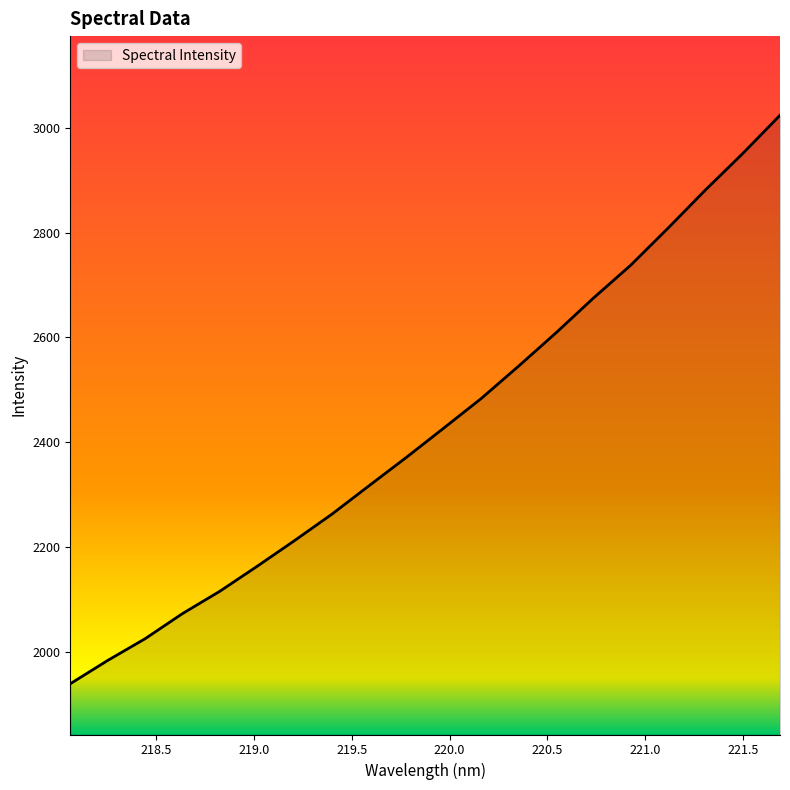

What is the minimum value shown in the chart?

1938.5